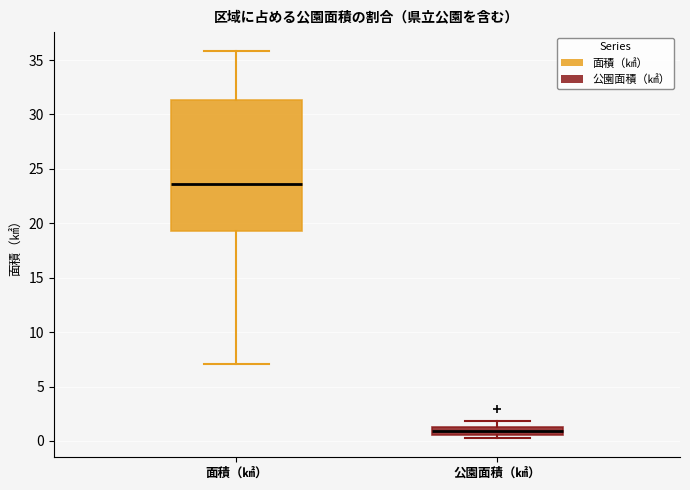

Comparing the boxes themselves (not the whiskers), which one is the tallest?

面積（㎢）